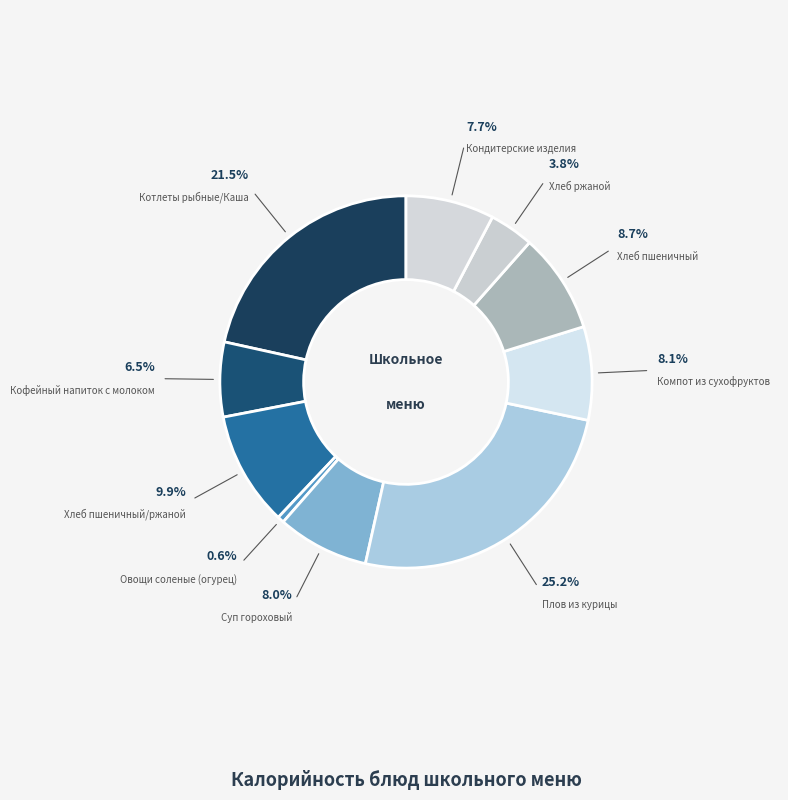

Approximately how many times larger is the value at Кондитерские изделия compared to Хлеб пшеничный?

0.9